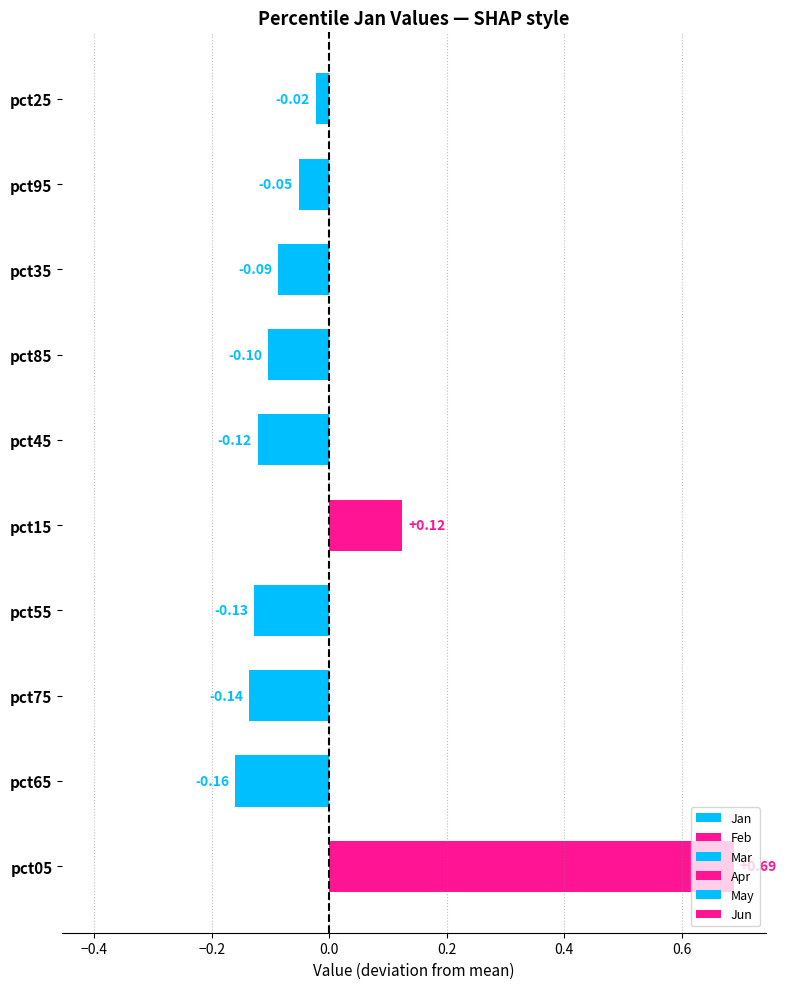

How many bars are there in total?

10